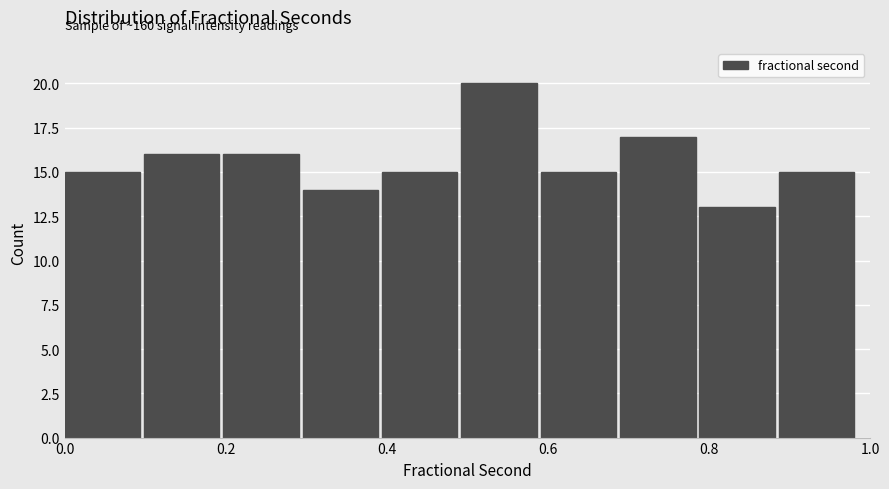

Which range on the x-axis has the tallest bar?

0.50 to 0.60